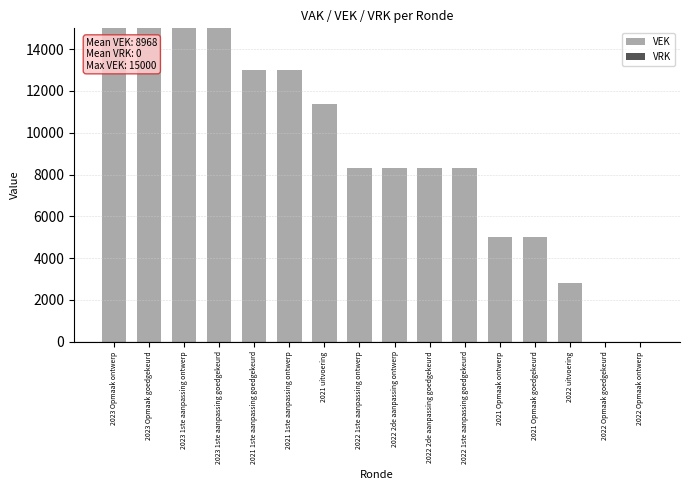

The chart shows a value of 15000 at 2023 Opmaak goedgekeurd. True or false?

True